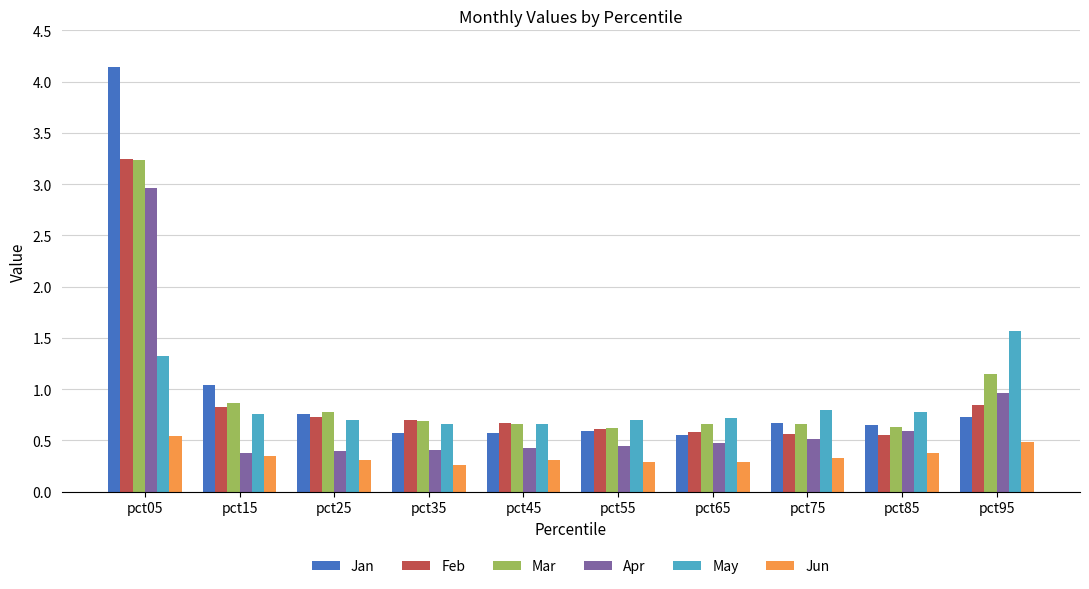

At which category is the sum across all series the highest?

pct05